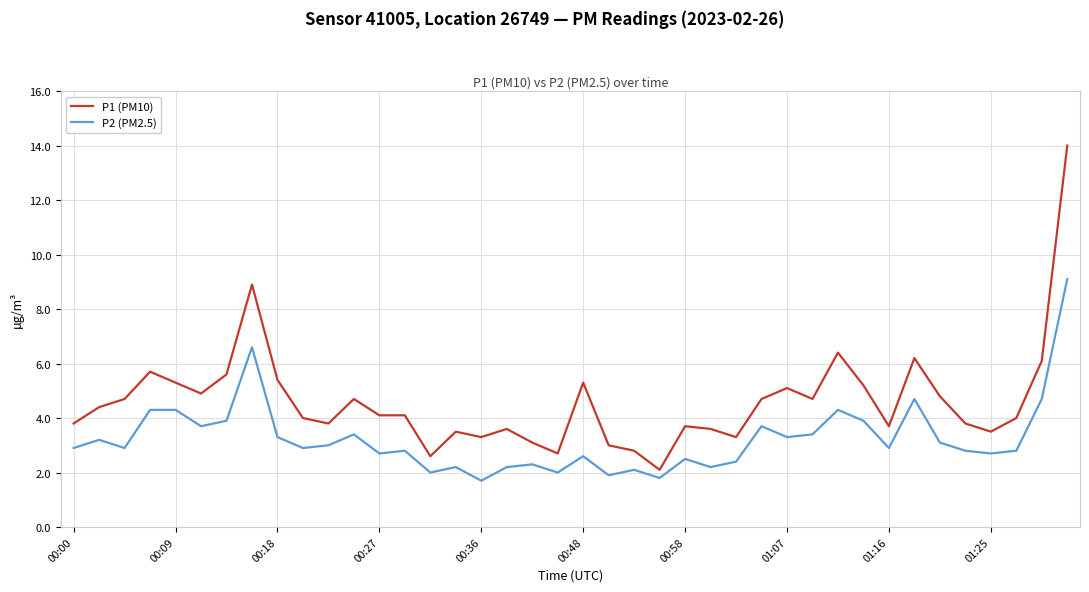

What is the difference between the maximum and minimum values in the P2 (PM2.5) series?

7.4